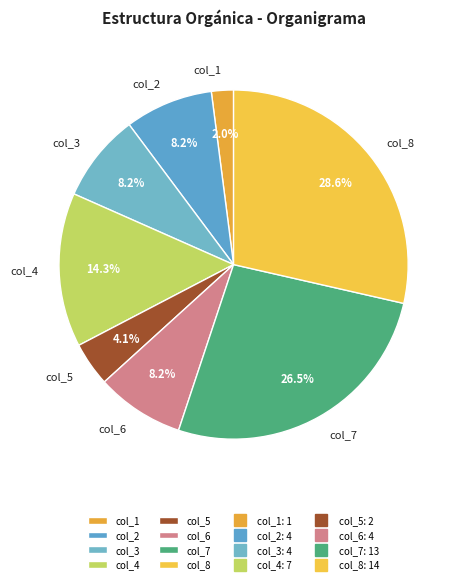

Count the number of slices in the pie.

8